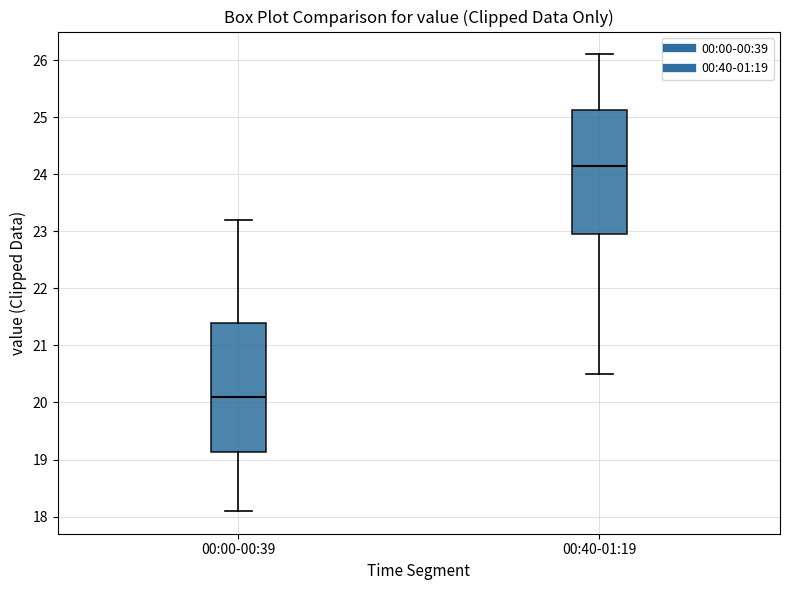

Which box has the lowest median line?

00:00-00:39